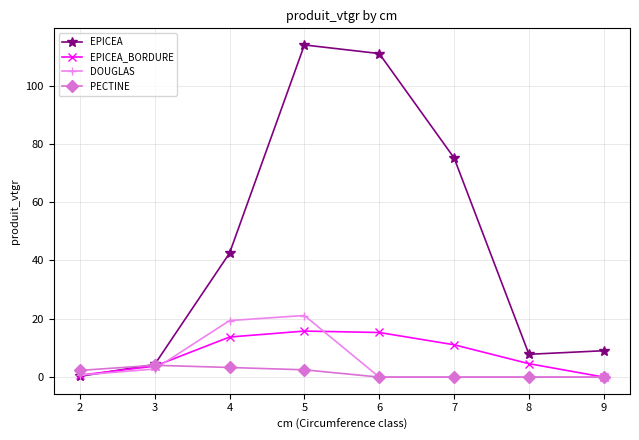

True or false: PECTINE and DOUGLAS intersect in this chart.

True